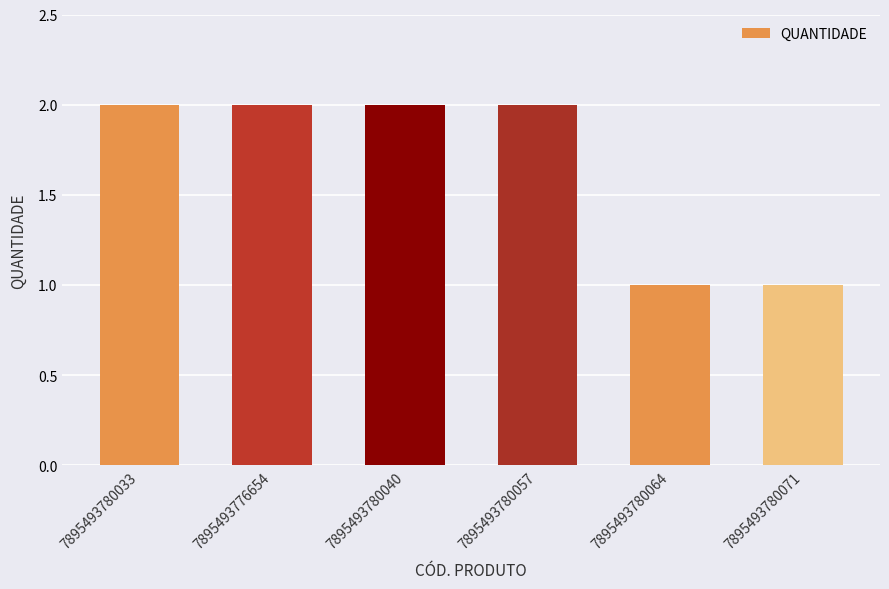

Approximately how many times larger is the value at 7895493780057 compared to 7895493780033?

1.0